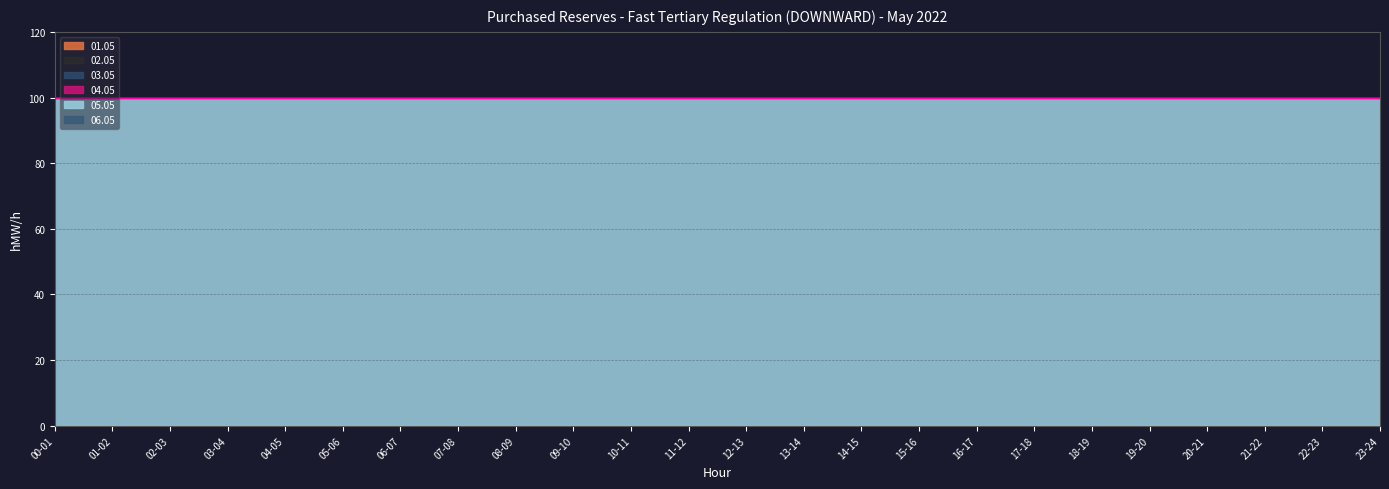

Rank the series by their maximum value, from lowest to highest.

01.05, 02.05, 03.05, 04.05, 06.05, 05.05